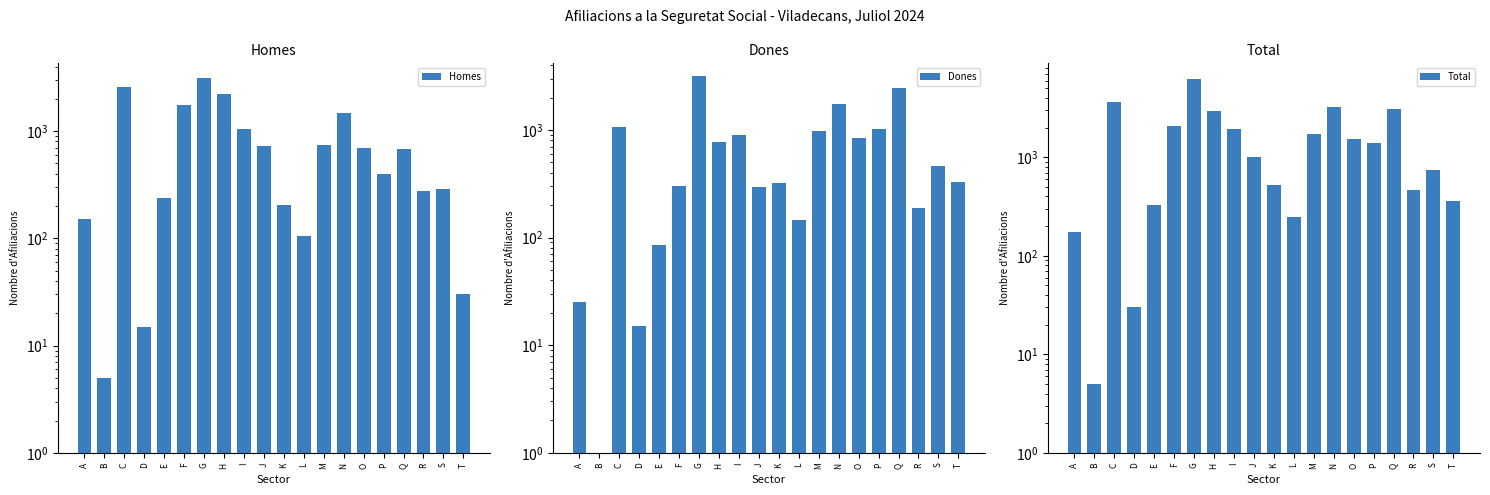

What is the difference between the Dones values at O and F?

540